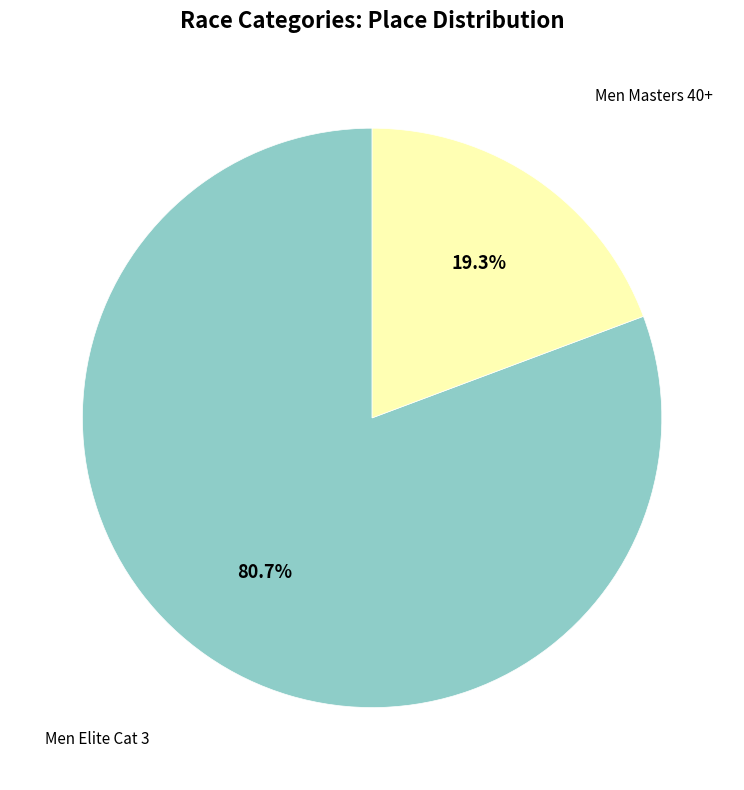

To the nearest percent, what is the combined percentage of Men Masters 40+ and Men Elite Cat 3?

100%